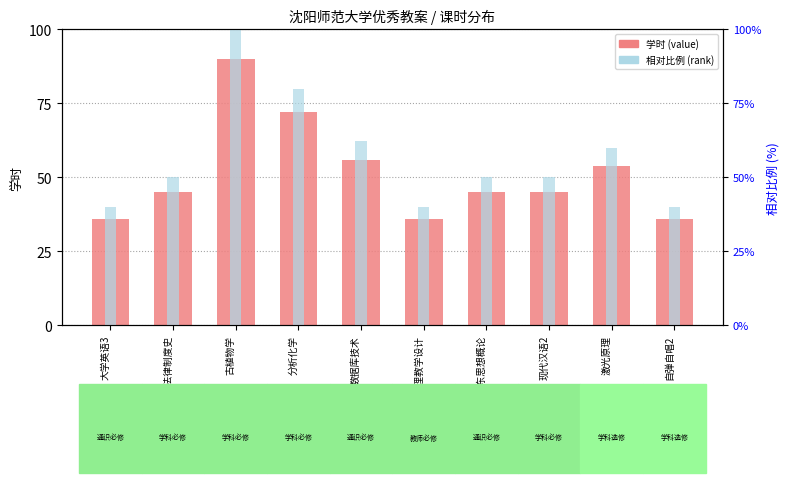

Reading left to right, transcribe all the data shown in this chart.

学时 (value): 36.0	45.0	90.0	72.0	56.0	36.0	45.0	45.0	54.0	36.0
相对比例 (rank): 40.0	50.0	100.0	80.0	62.2	40.0	50.0	50.0	60.0	40.0